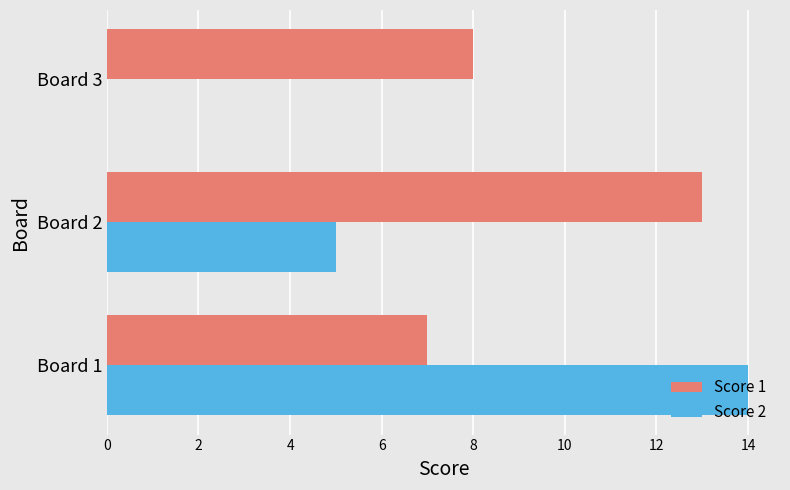

Is it true that Score 2 equals 2 at Board 2?

False